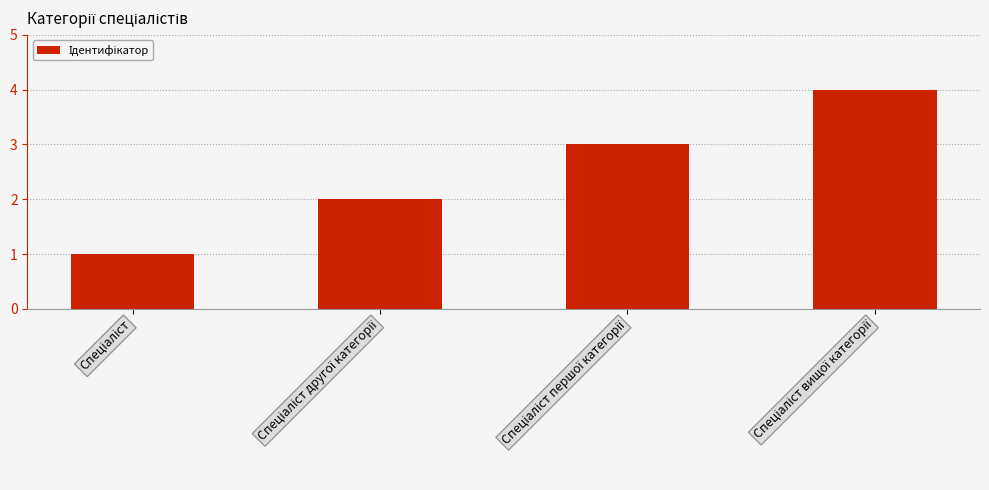

How many data points does each series have?

4